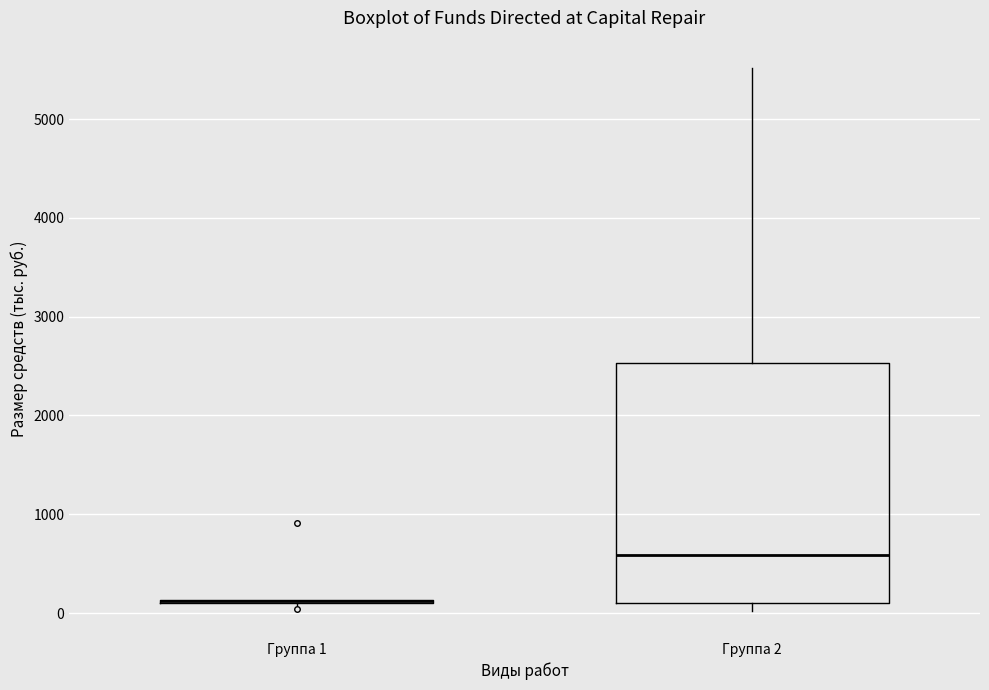

Comparing the boxes themselves (not the whiskers), which one is the tallest?

Группа 2